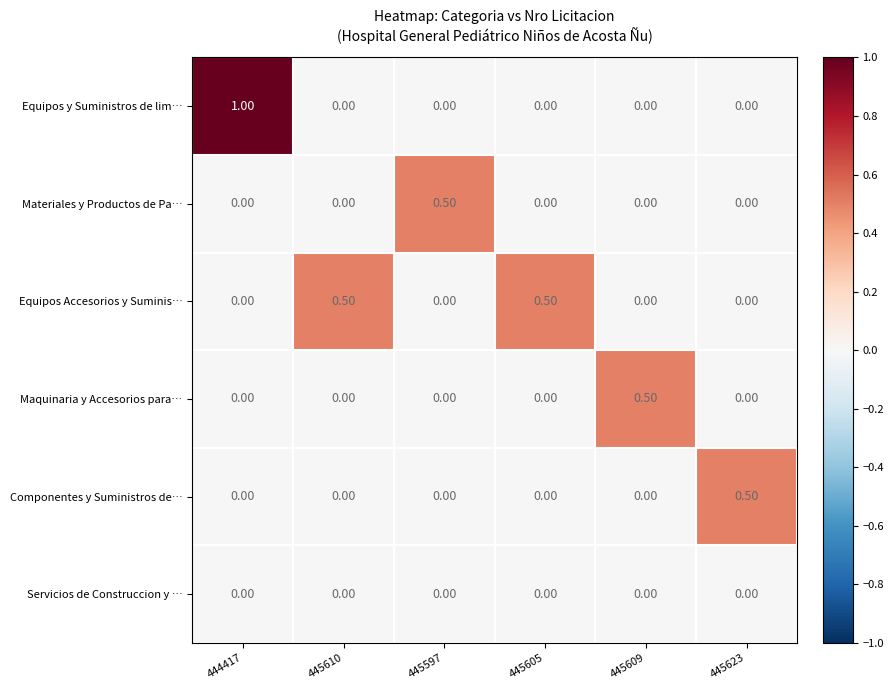

What is the difference between the highest and lowest values at 445597?

0.5